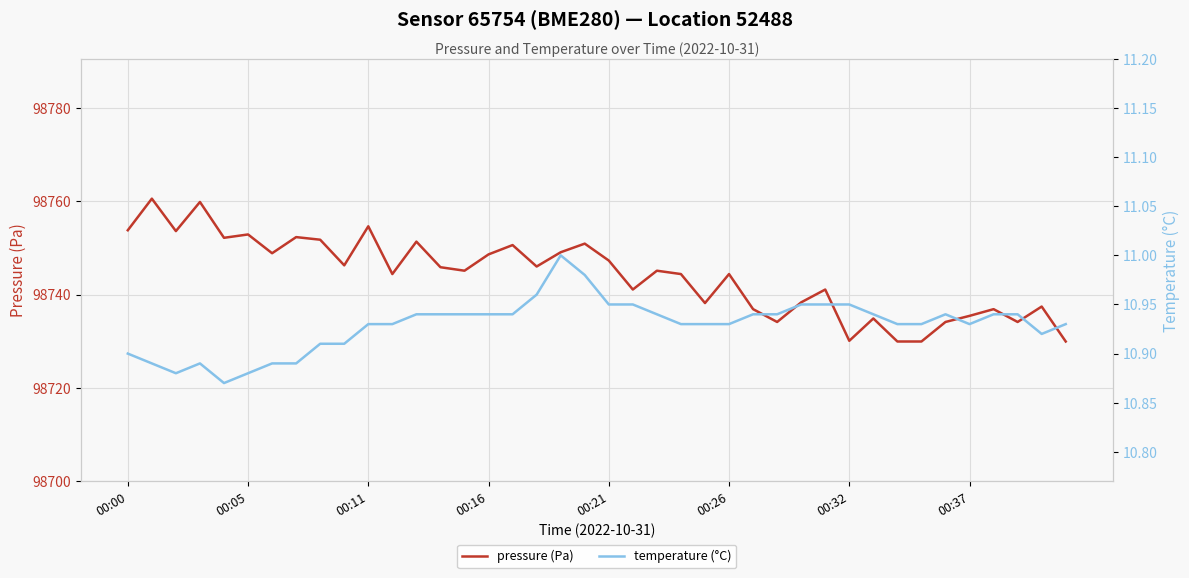

Reading left to right, list all the values displayed in this chart.

pressure (Pa): 98753.8	98760.6	98753.6	98759.9	98752.2	98752.9	98748.9	98752.3	98751.8	98746.3	98754.7	98744.4	98751.4	98745.9	98745.1	98748.6	98750.6	98746.0	98749.1	98750.9	98747.3	98741.1	98745.1	98744.4	98738.2	98744.4	98736.9	98734.1	98738.3	98741.1	98730.1	98734.9	98729.9	98729.9	98734.1	98735.4	98736.9	98734.1	98737.4	98729.9
temperature (°C): 10.9	10.9	10.9	10.9	10.9	10.9	10.9	10.9	10.9	10.9	10.9	10.9	10.9	10.9	10.9	10.9	10.9	11.0	11.0	11.0	10.9	10.9	10.9	10.9	10.9	10.9	10.9	10.9	10.9	10.9	10.9	10.9	10.9	10.9	10.9	10.9	10.9	10.9	10.9	10.9